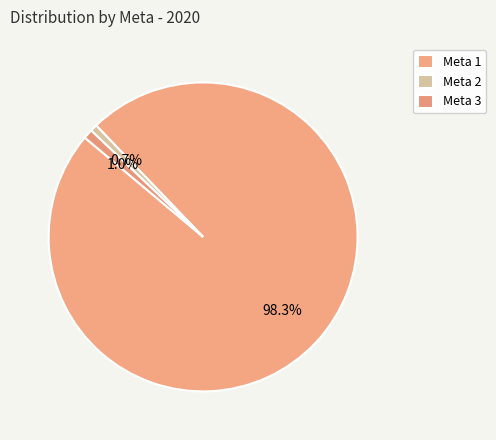

How many slices are in this pie chart?

3